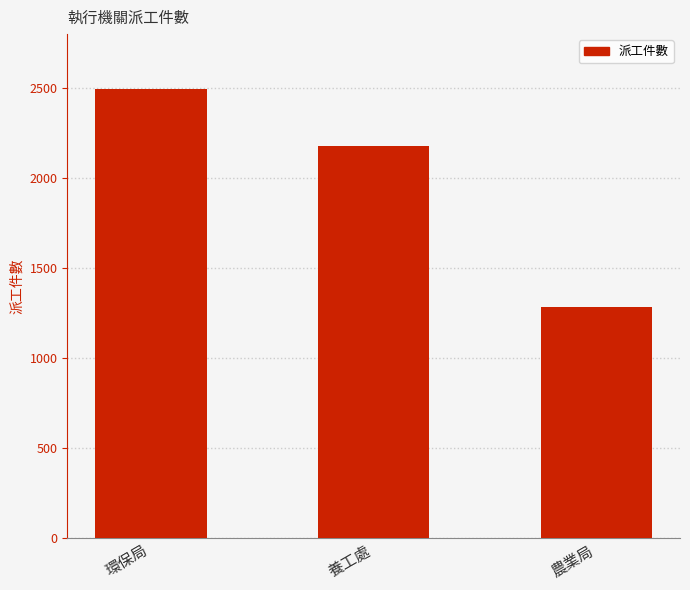

At which label is the value closest to 1886?

養工處